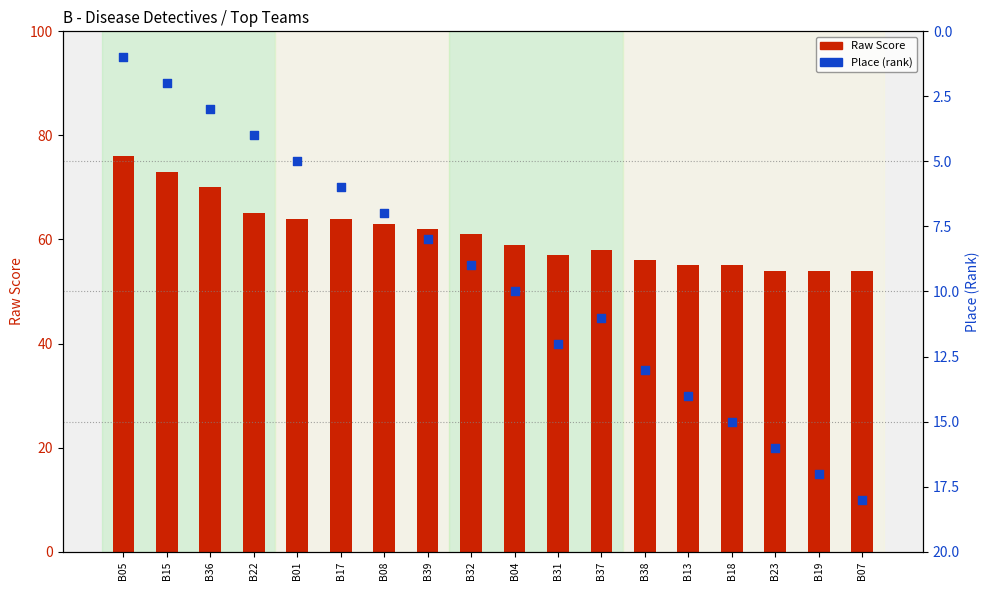

At how many categories does at least one series exceed 59?

9